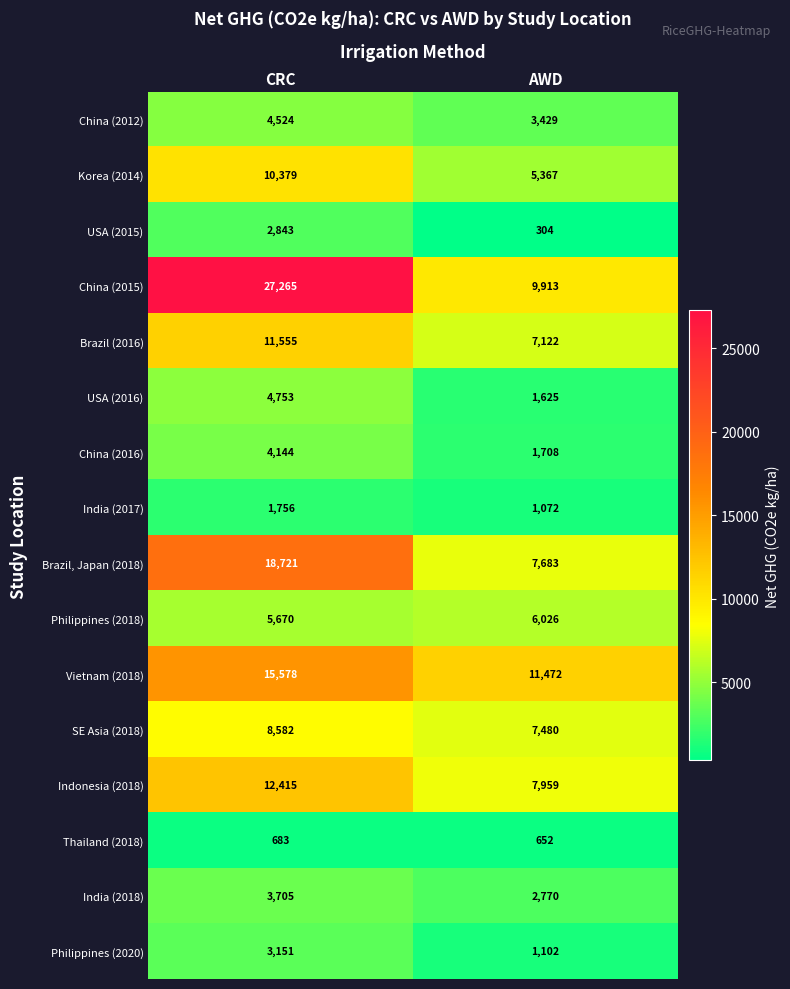

List the series in order of their peak value, lowest first.

Thailand (2018), India (2017), USA (2015), Philippines (2020), India (2018), China (2016), China (2012), USA (2016), Philippines (2018), SE Asia (2018), Korea (2014), Brazil (2016), Indonesia (2018), Vietnam (2018), Brazil, Japan (2018), China (2015)